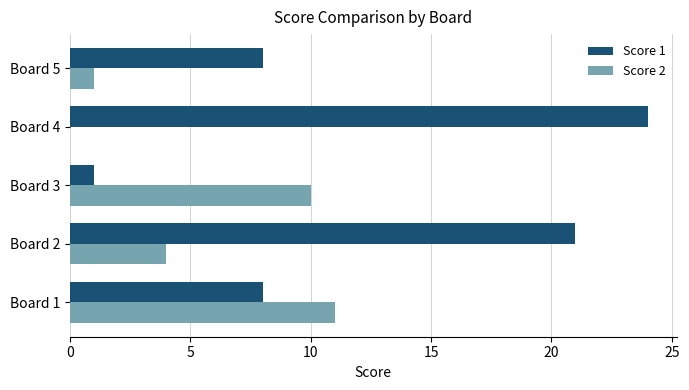

Is it true that Score 2 equals 0 at Board 5?

False